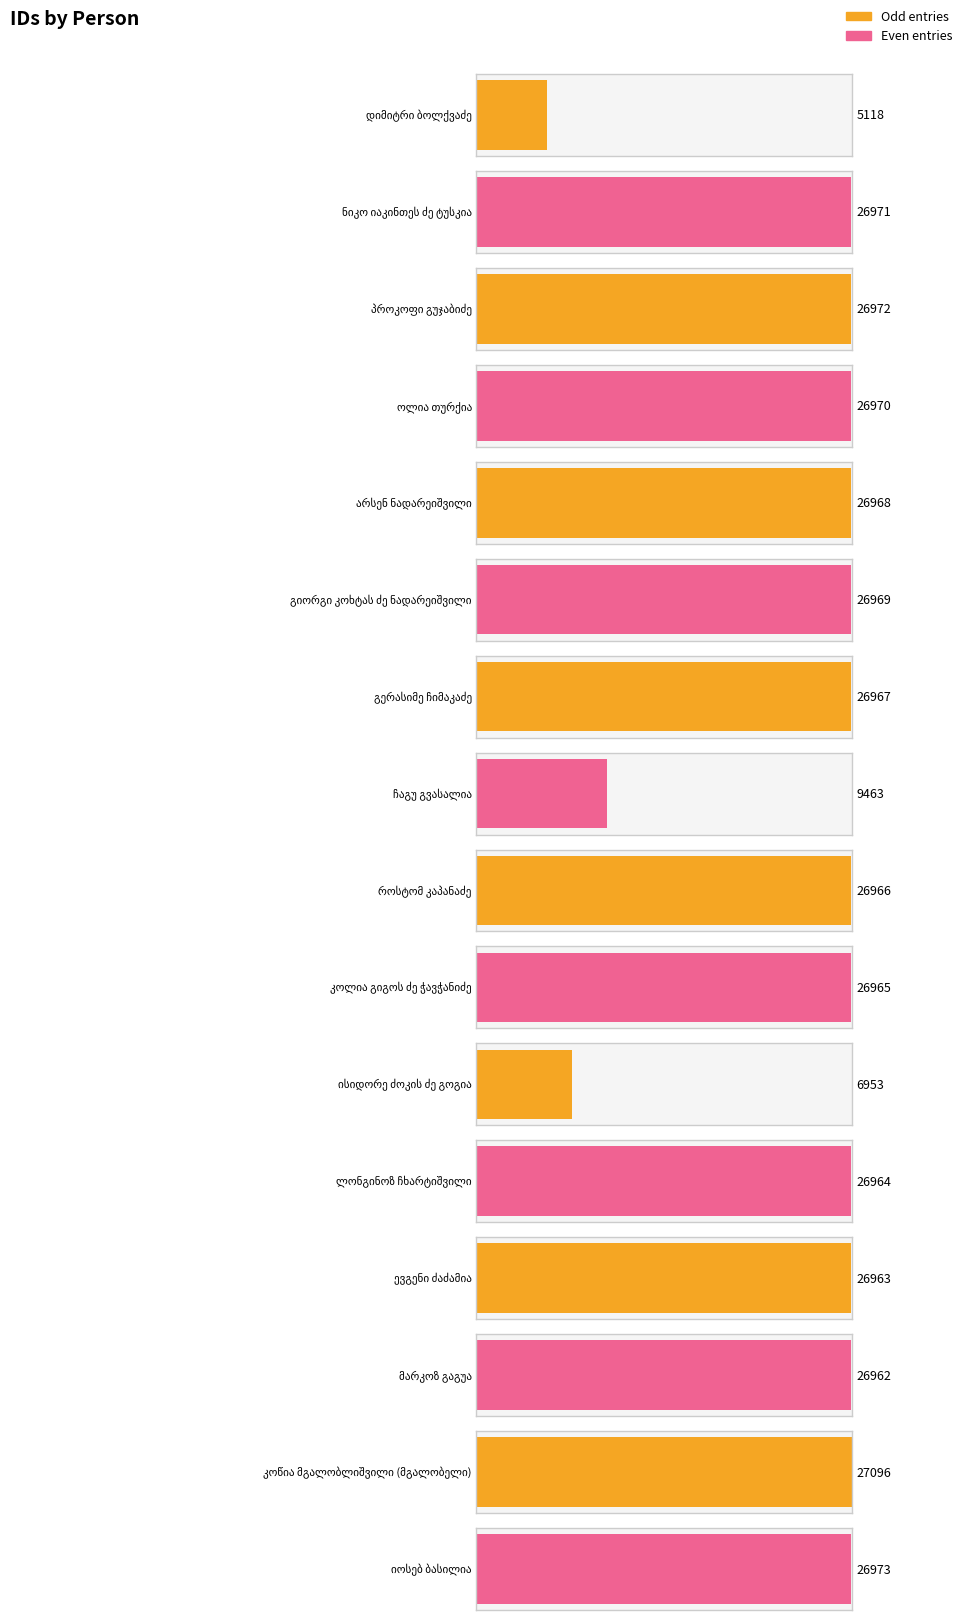

Between ისიდორე ძოკის ძე გოგია and გერასიმე ჩიმაკაძე, which is larger?

გერასიმე ჩიმაკაძე